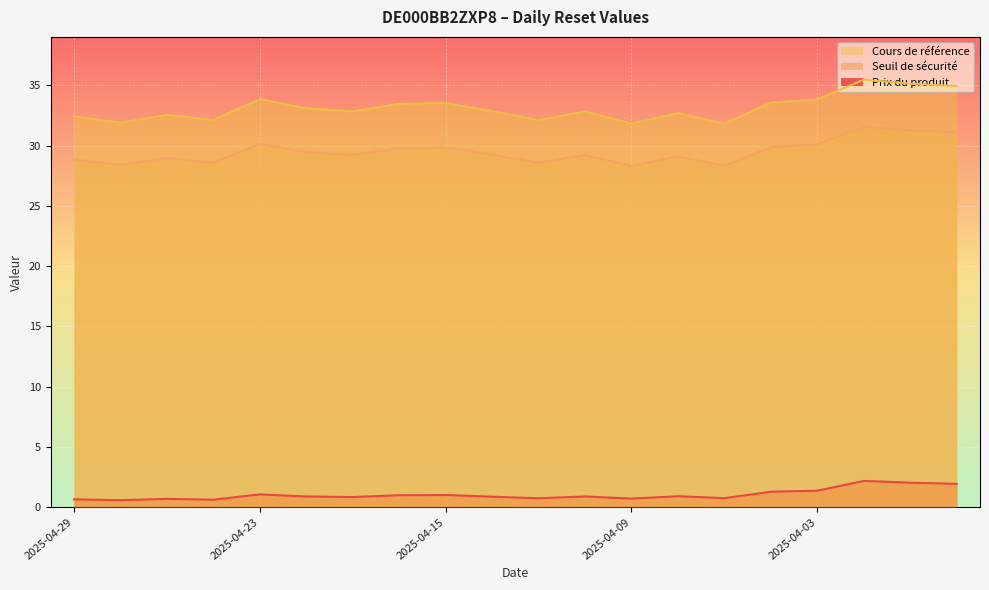

What is the difference between the highest and lowest values at 2025-04-15?

32.5